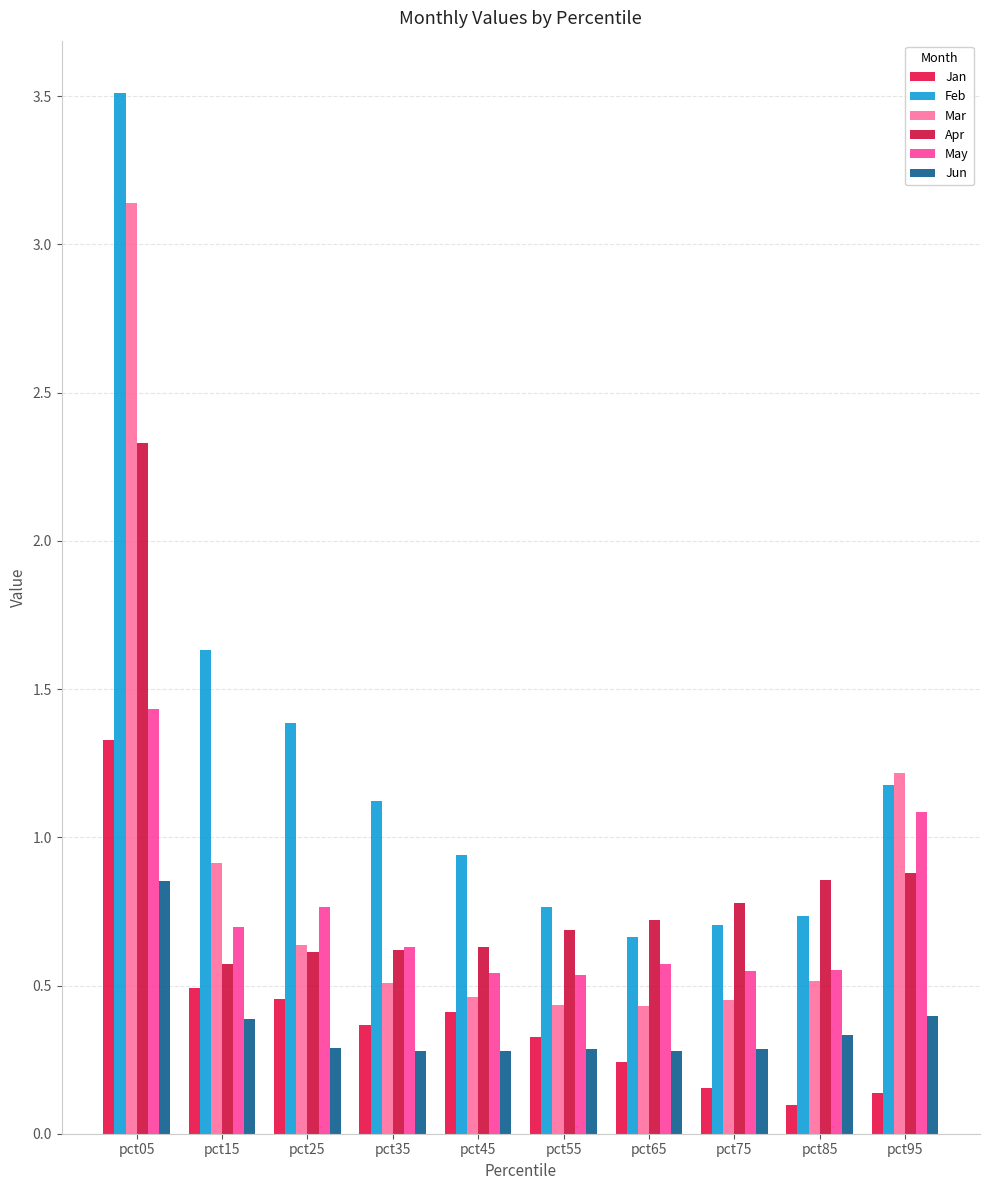

Is the value of Jan at pct85 greater than the value of Jun at pct75?

No